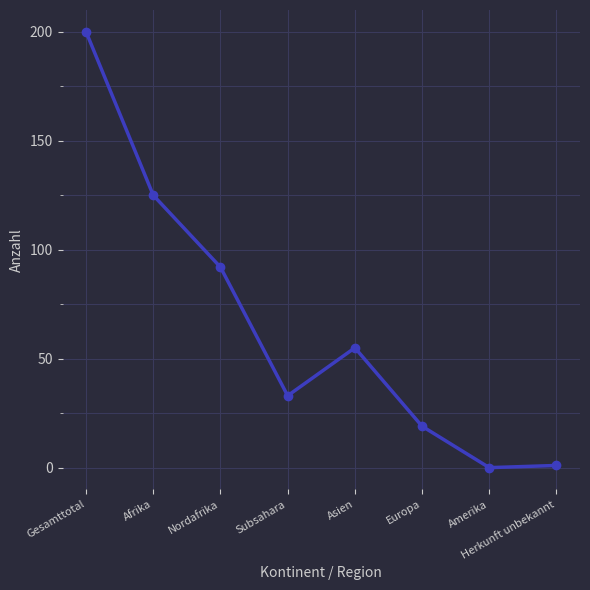

What is the difference between the maximum and minimum values?

200